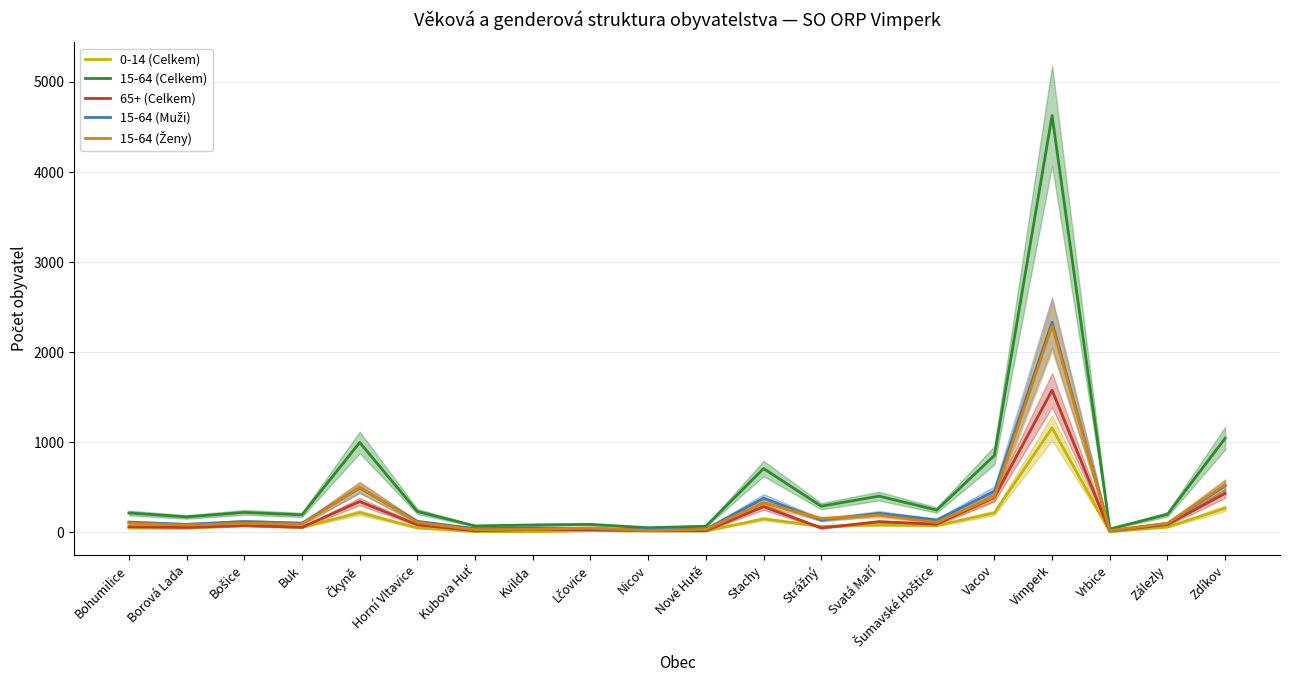

What is the sum of all 65+ (Celkem) values?

3846